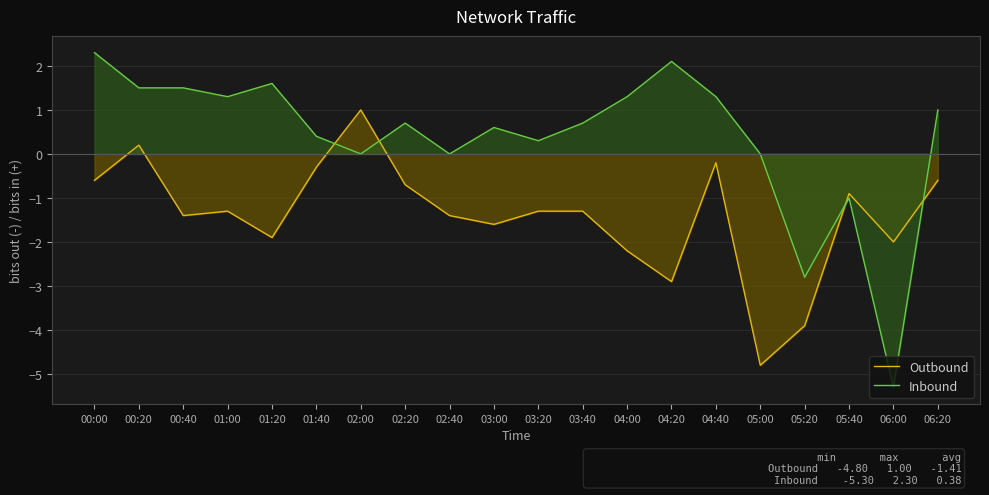

Where is Outbound nearest to the value -1?

05:40